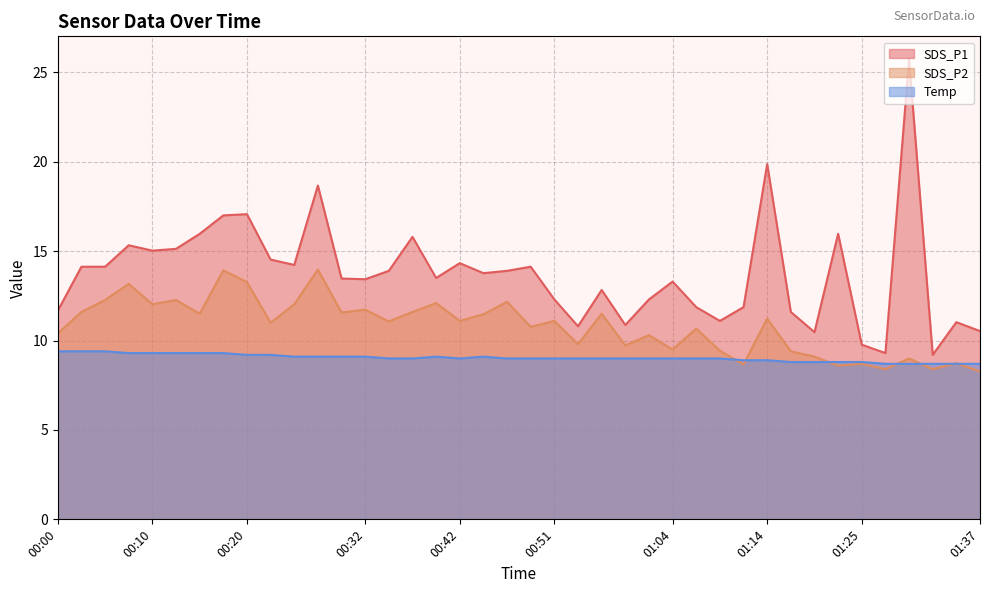

Which series has the largest total across all categories?

SDS_P1